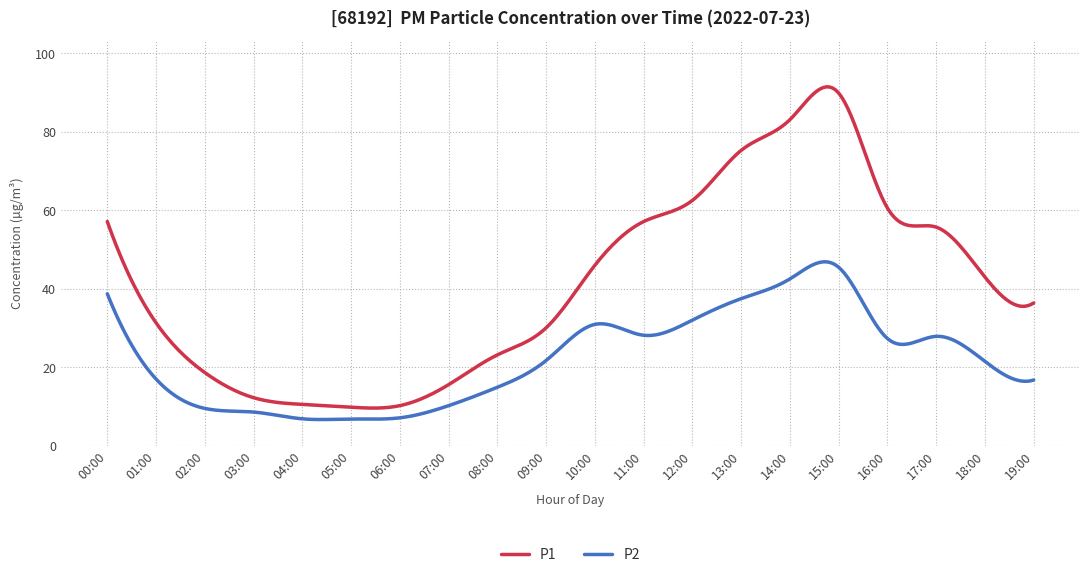

True or false: P1 and P2 intersect in this chart.

False